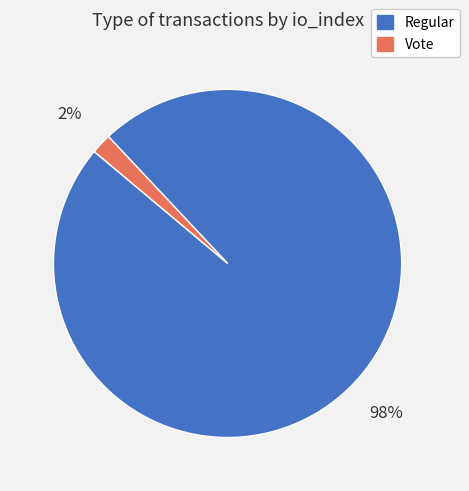

Which slice is the largest?

Regular